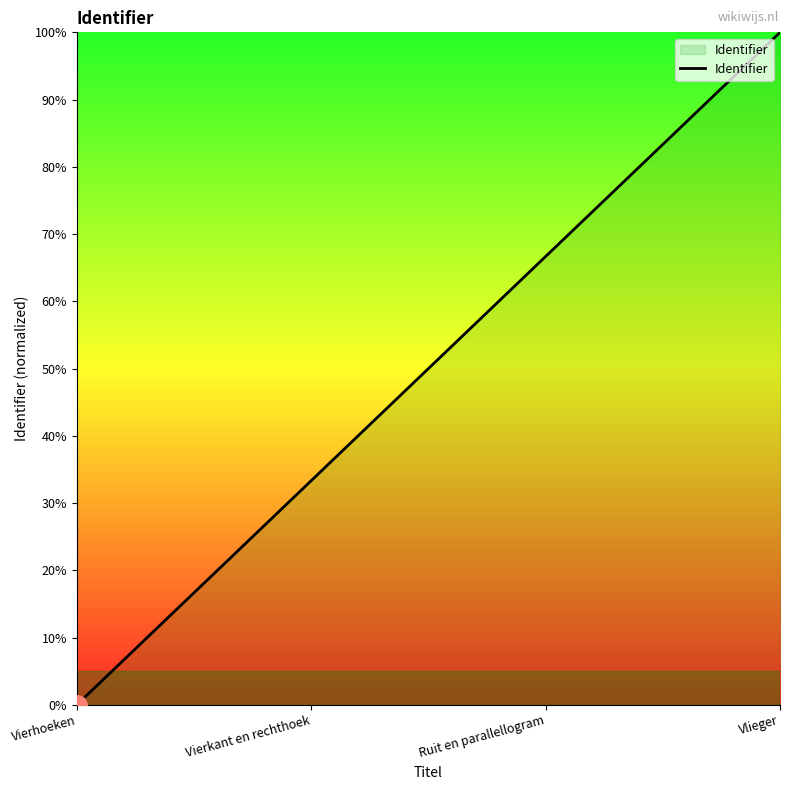

What is the maximum value shown in the chart?

100.0